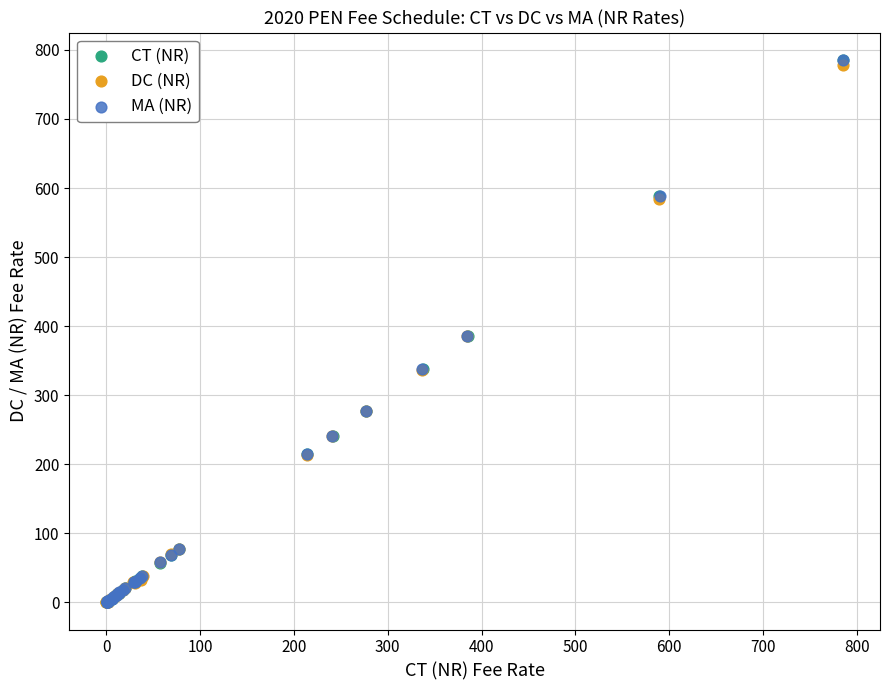

Which series has the widest spread of Y values?

MA (NR)